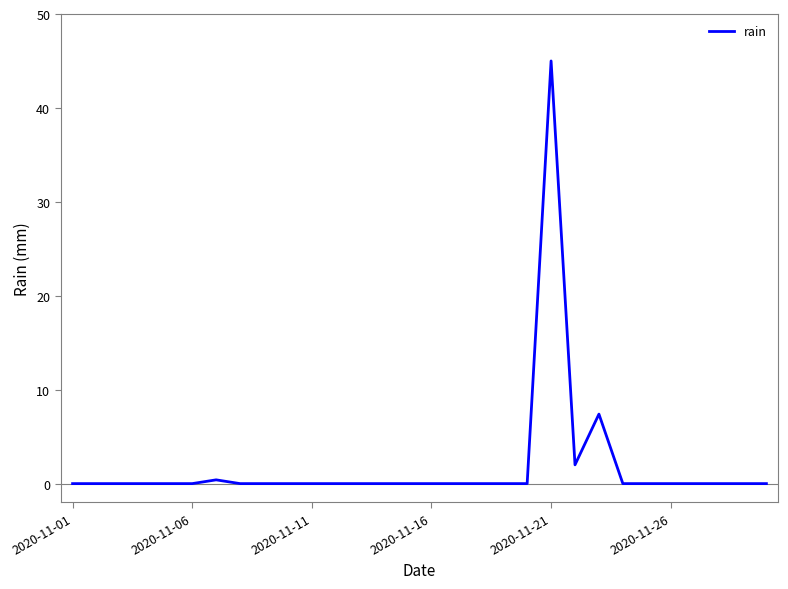

What is the difference between the maximum and minimum values?

45.0